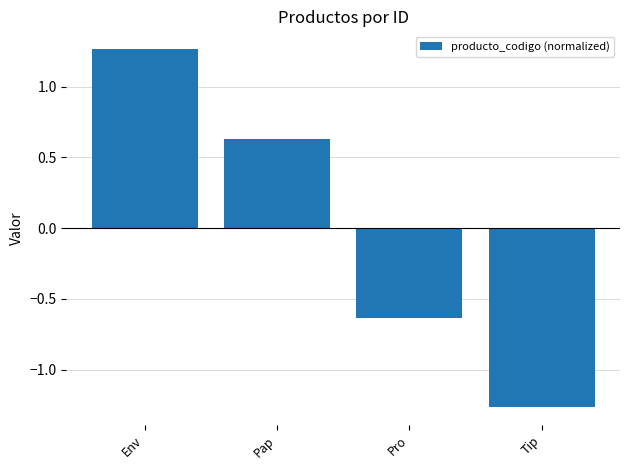

Is it true that the value at Env is 1.7?

False